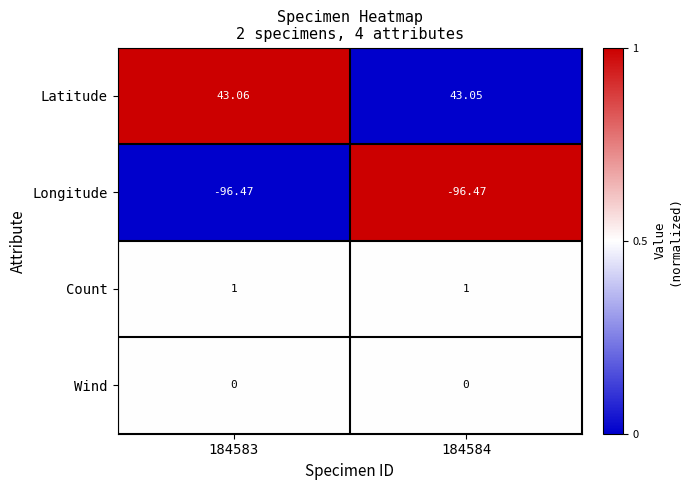

Is the value of Wind at 184584 greater than the value of Latitude at 184583?

No